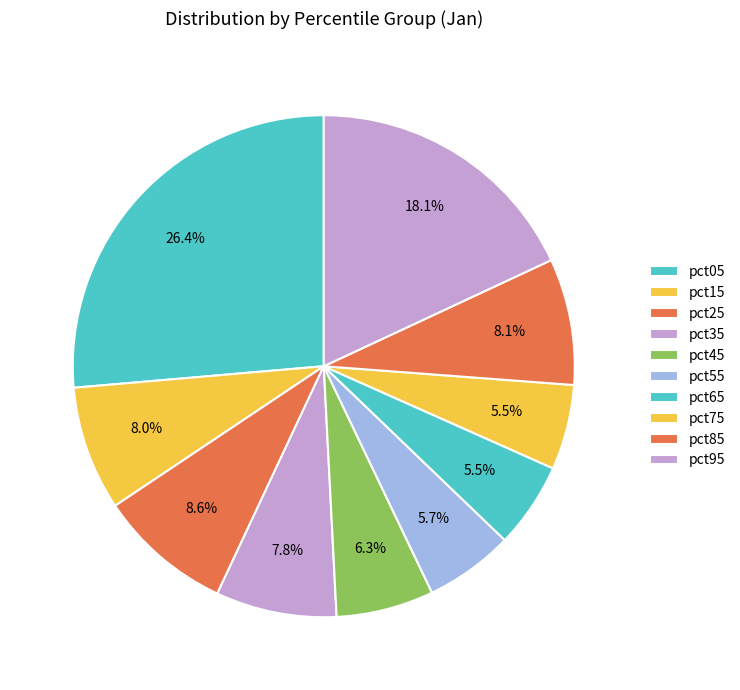

Count the number of slices in the pie.

10